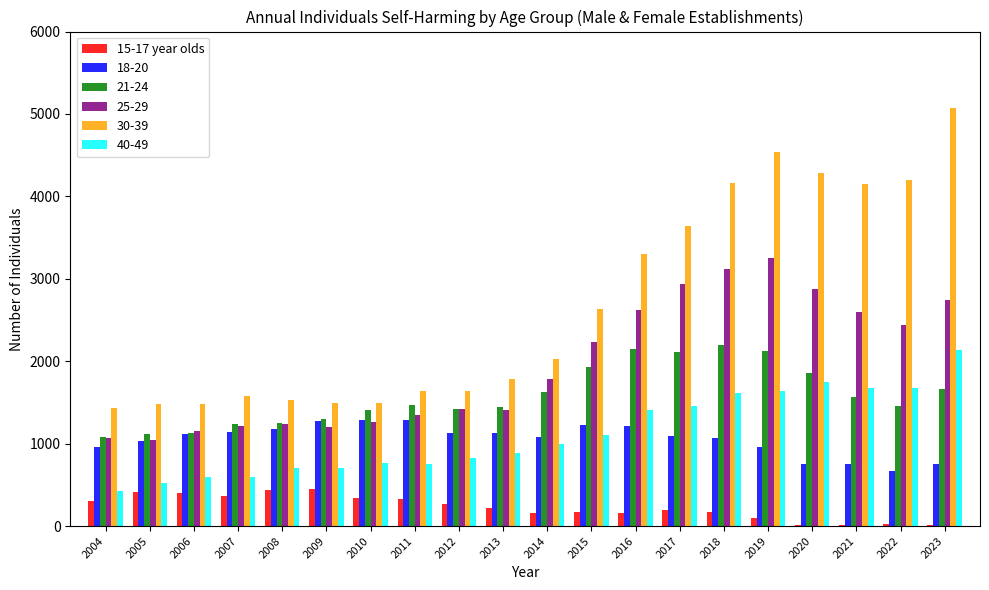

The 40-49 series shows 1681 at 2021. True or false?

True